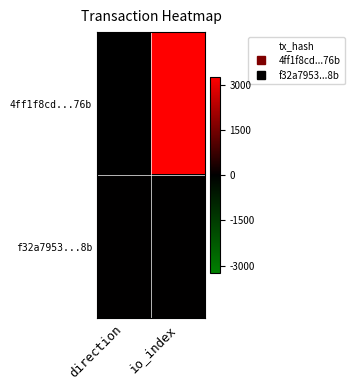

Rank the series by their average value, from lowest to highest.

f32a7953...8b, 4ff1f8cd...76b